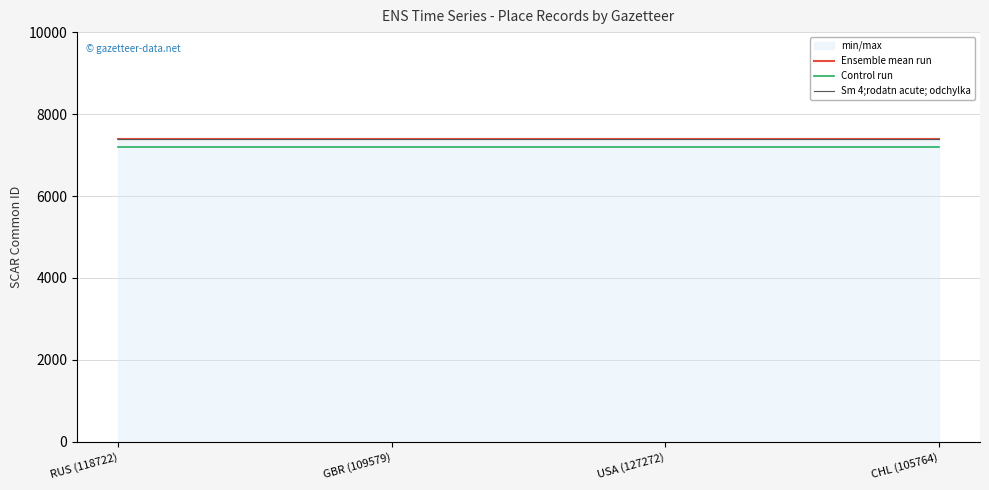

What is the sum of all Control run values?

28748